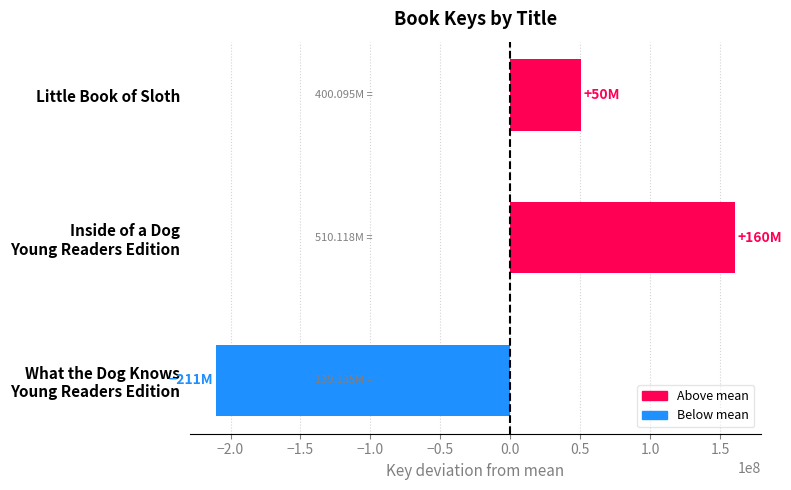

At which label is the value closest to -25156154?

Little Book of Sloth